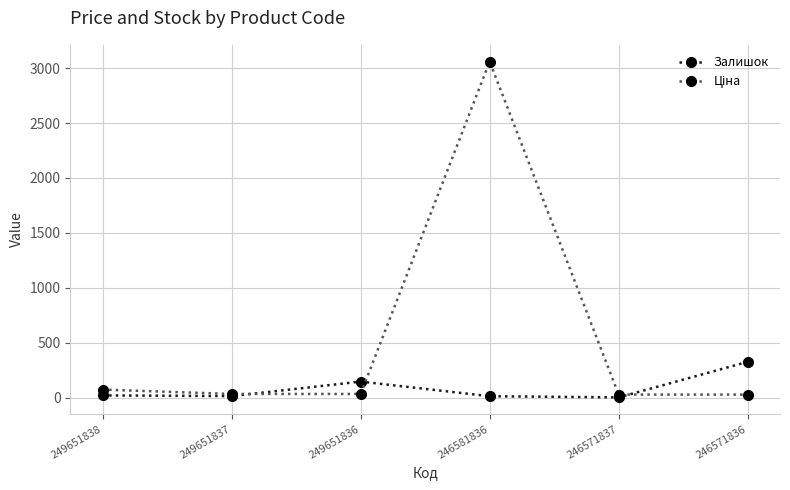

What is the maximum value shown in the chart?

3059.7